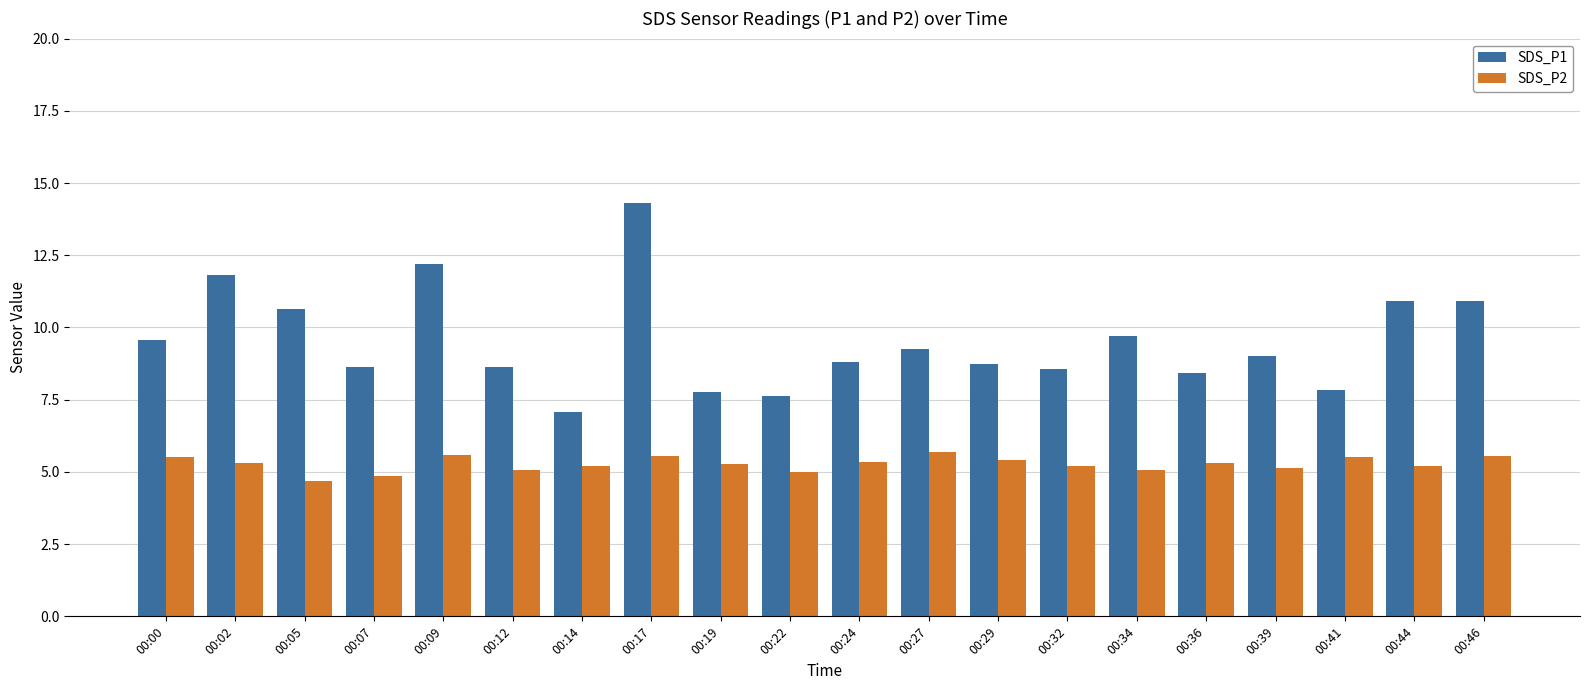

Which series changed the most between 00:12 and 00:27?

SDS_P2